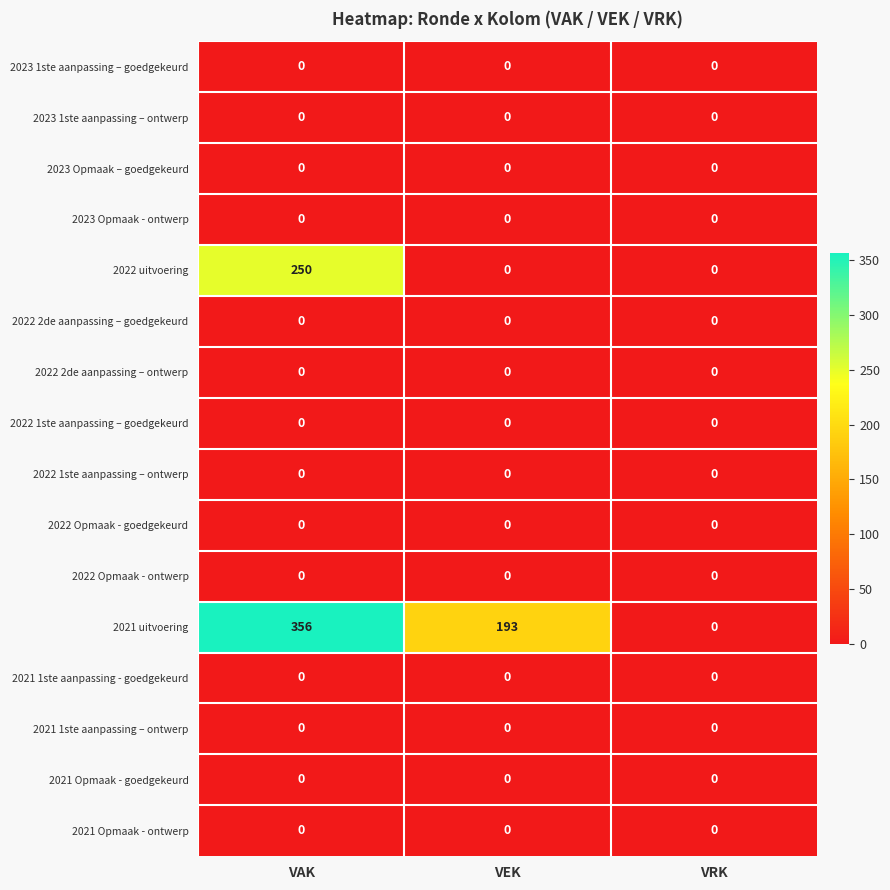

Which series has the largest total across all categories?

2021 uitvoering